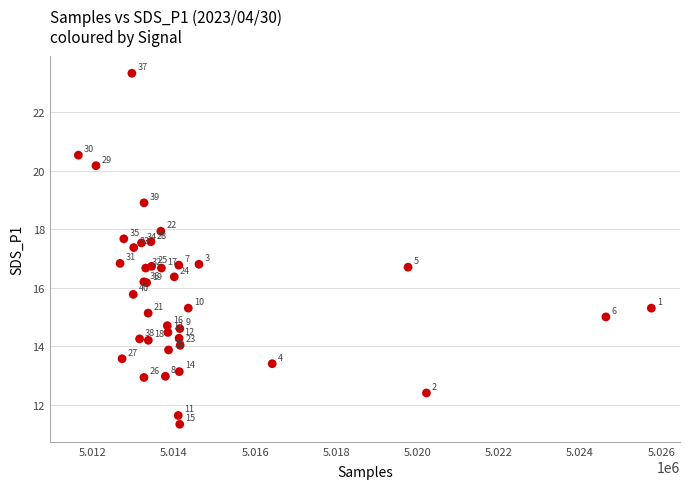

What Y value in the scatter plot is closest to 17?

16.8